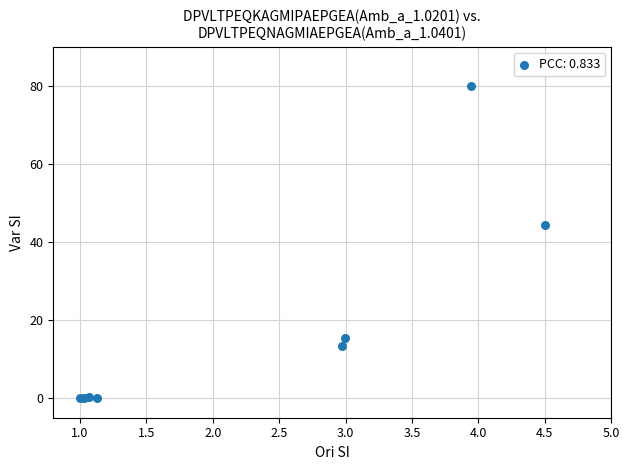

What Y value in the scatter plot is closest to 40?

44.5